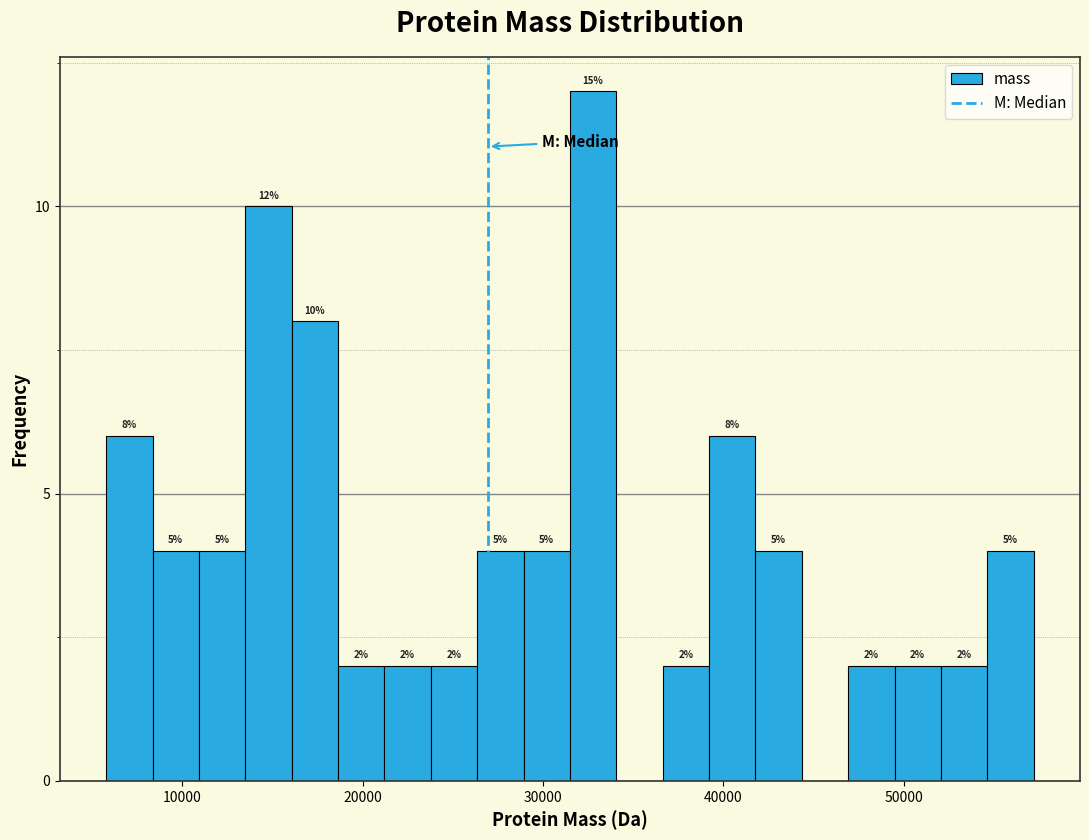

Read against the x-axis, roughly where is the centre of the tallest bar?

33000